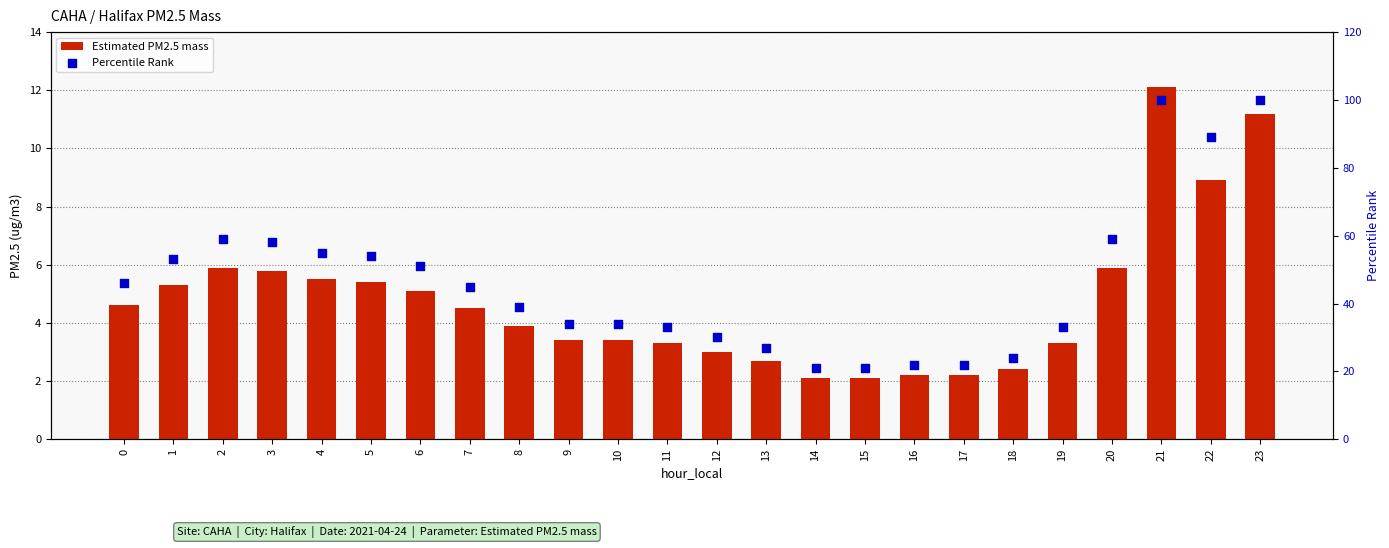

What is the total value across all series at 8?

42.9